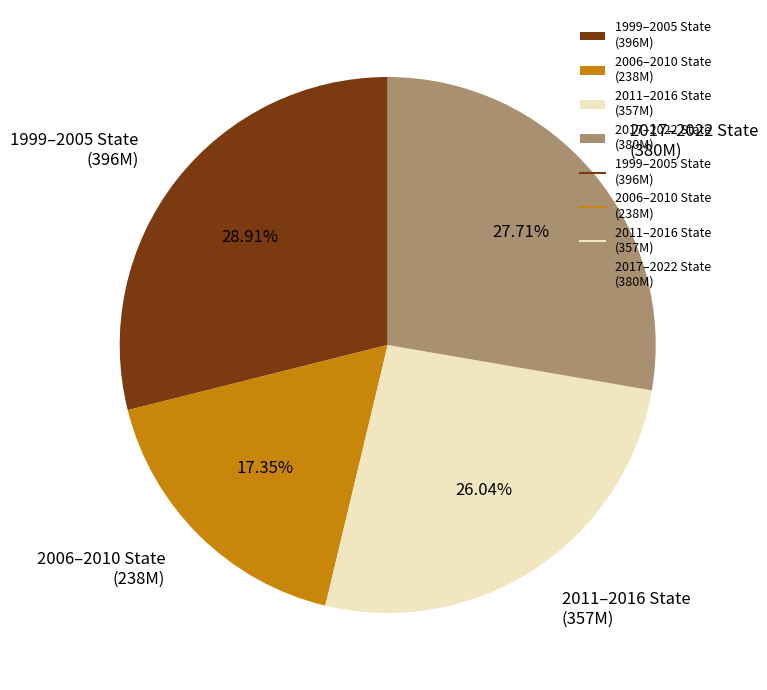

Is there a majority slice in this chart?

No